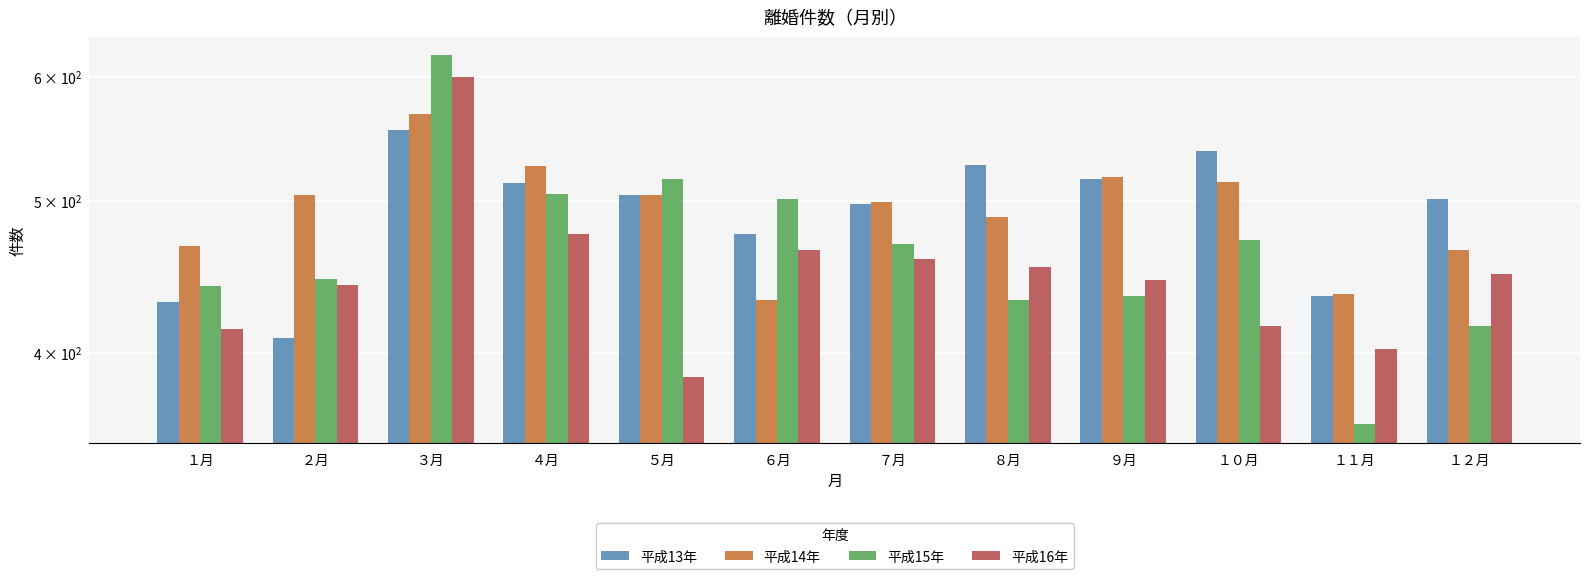

What position from the right is ９月?

4